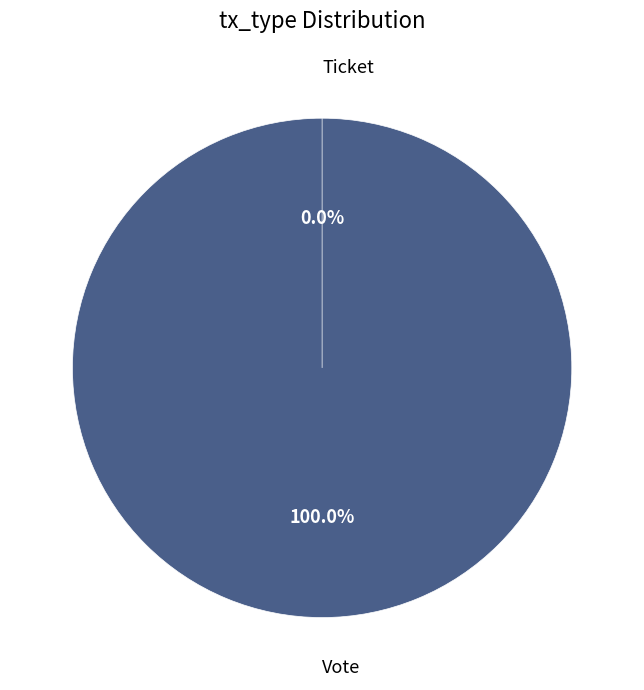

Is it true that Ticket is 15% of the pie?

False